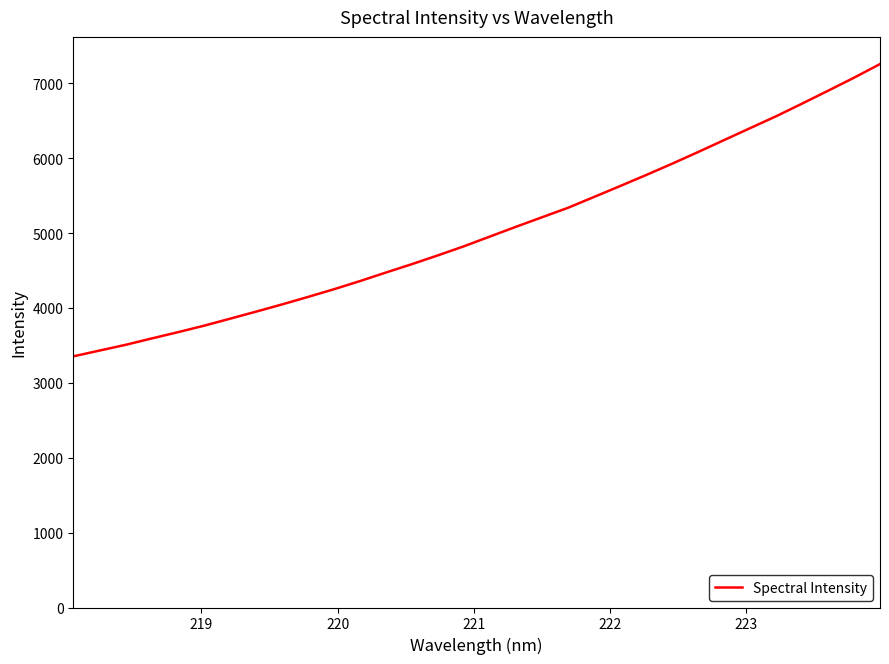

What is the difference between the maximum and minimum values?

3903.6